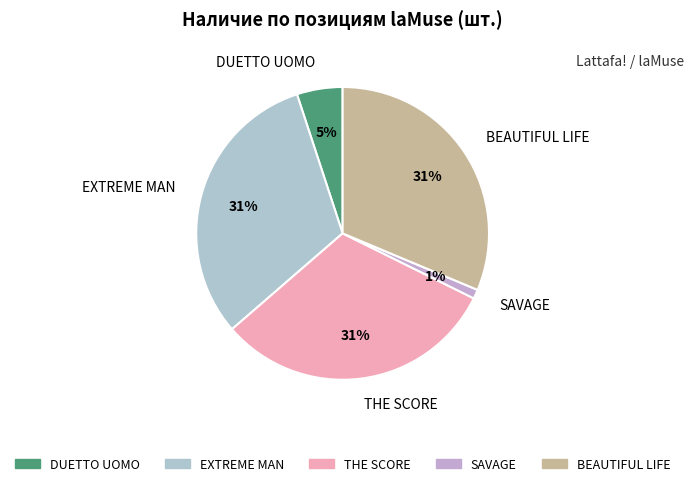

How many segments does this pie chart have?

5